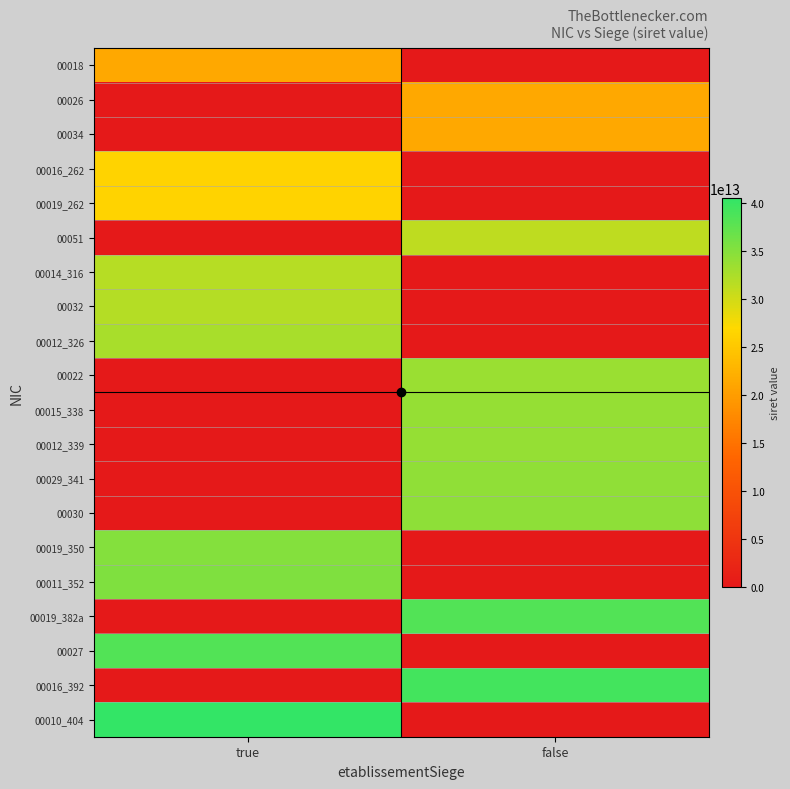

Reading right to left, what are all the values shown in this chart?

00018: false=0	true=21270553700018
00026: false=21270553700026	true=0
00034: false=21270553700034	true=0
00016_262: false=0	true=26270246700016
00019_262: false=0	true=26270495000019
00051: false=31166282900051	true=0
00014_316: false=0	true=31634543800014
00032: false=0	true=31847695900032
00012_326: false=0	true=32665977800012
00022: false=33513586900022	true=0
00015_338: false=33842510100015	true=0
00012_339: false=33959862500012	true=0
00029_341: false=34144626800029	true=0
00030: false=34431573400030	true=0
00019_350: false=0	true=35074074200019
00011_352: false=0	true=35290758800011
00019_382a: false=38291117000019	true=0
00027: false=0	true=38291117000027
00016_392: false=39251661300016	true=0
00010_404: false=0	true=40467548000010